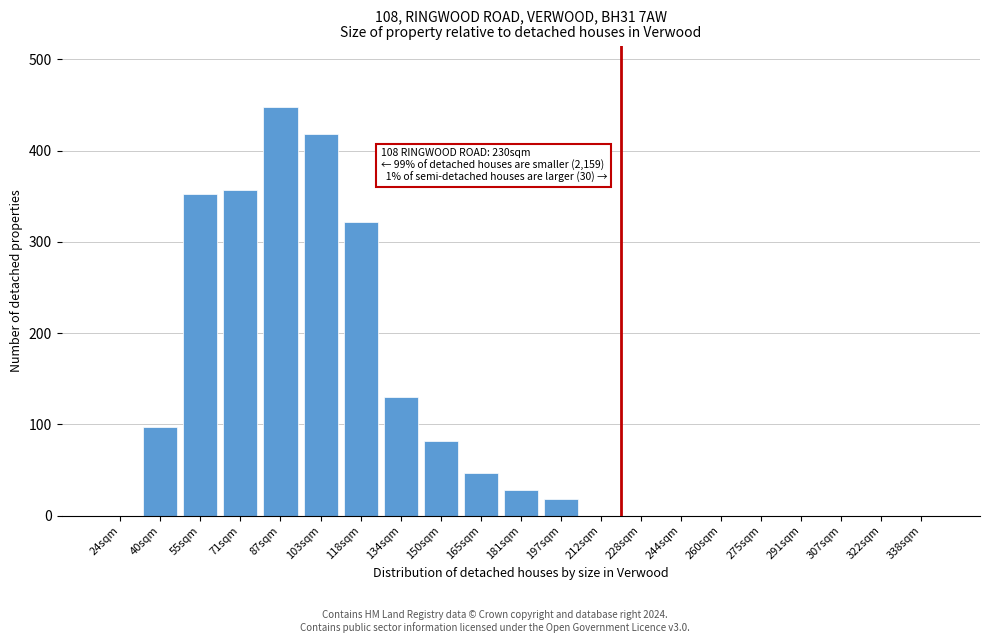

Reading left to right, extract all data points from this chart.

24sqm=0	40sqm=97	55sqm=352	71sqm=357	87sqm=448	103sqm=418	118sqm=322	134sqm=130	150sqm=82	165sqm=47	181sqm=28	197sqm=18	212sqm=0	228sqm=0	244sqm=0	260sqm=0	275sqm=0	291sqm=0	307sqm=0	322sqm=0	338sqm=0